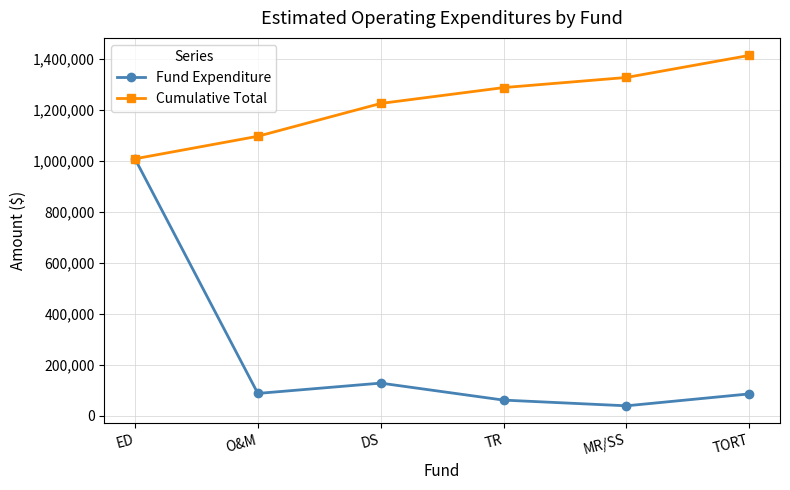

Which series changed the most between O&M and DS?

Cumulative Total